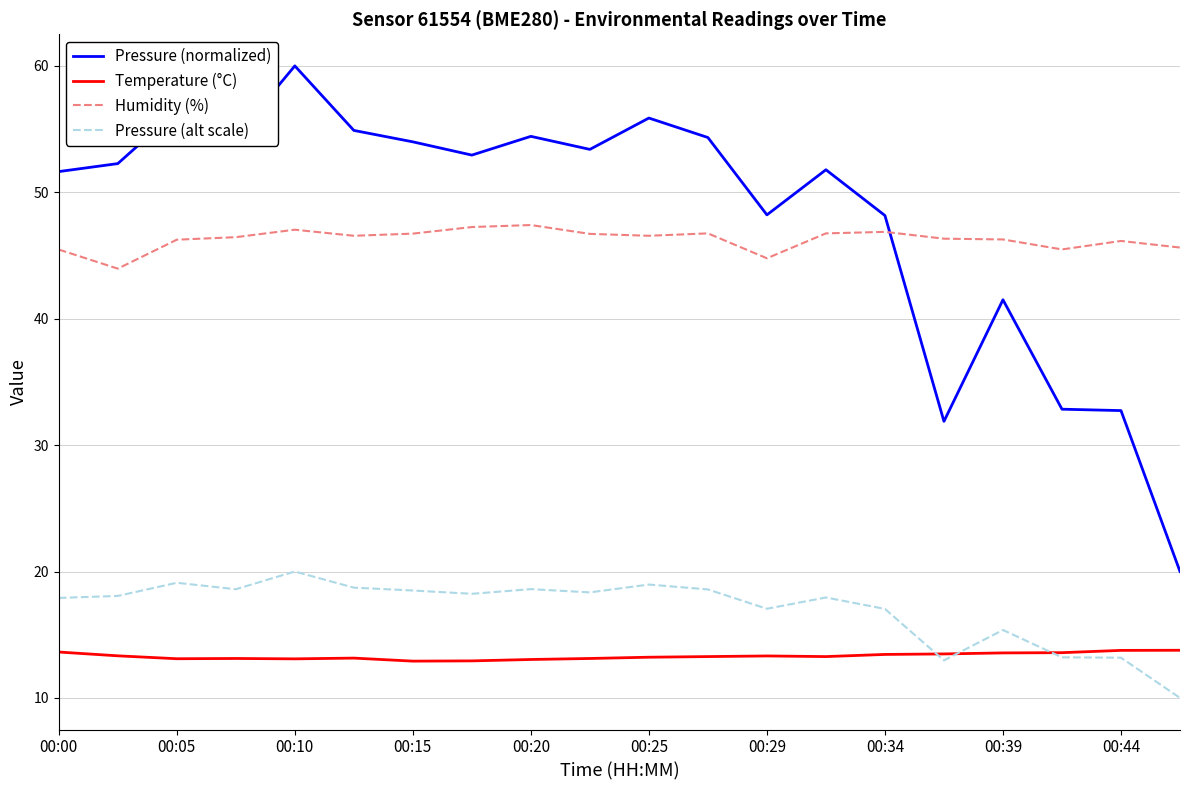

What are all the series names shown in the legend?

Pressure (normalized), Temperature (°C), Humidity (%), Pressure (alt scale)